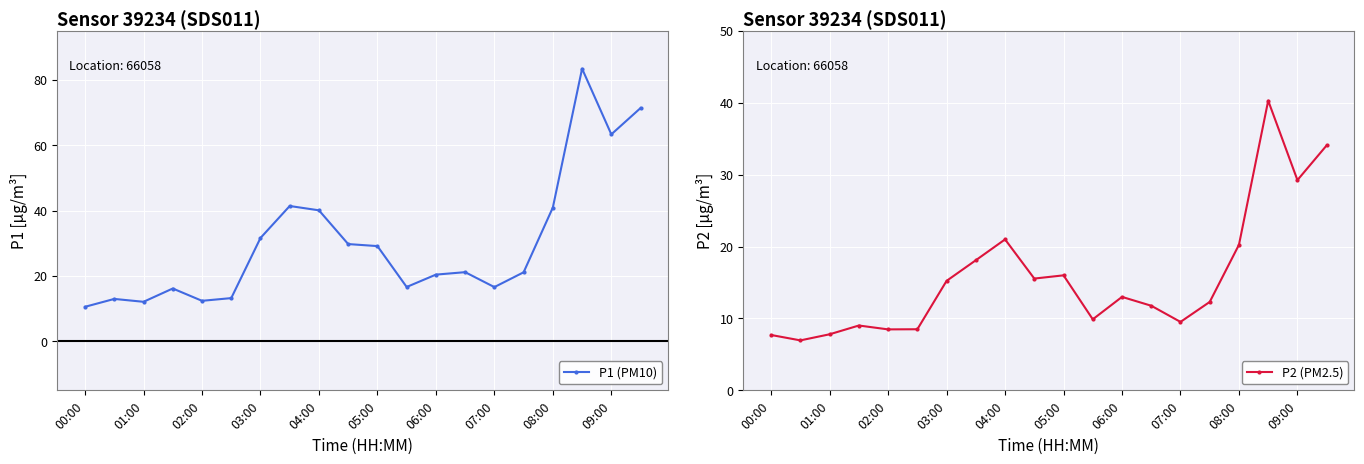

True or false: P1 (PM10) has a value of 12.1 at 01:00.

True